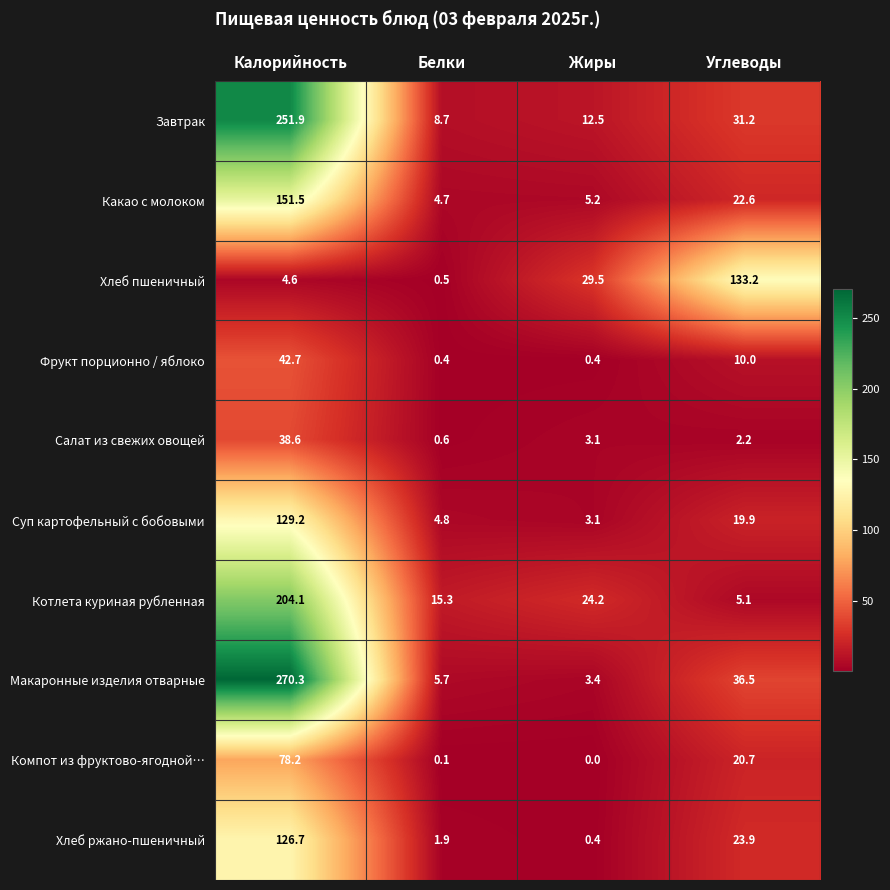

The value of Макаронные изделия отварные at Жиры is 3.4. True or false?

True